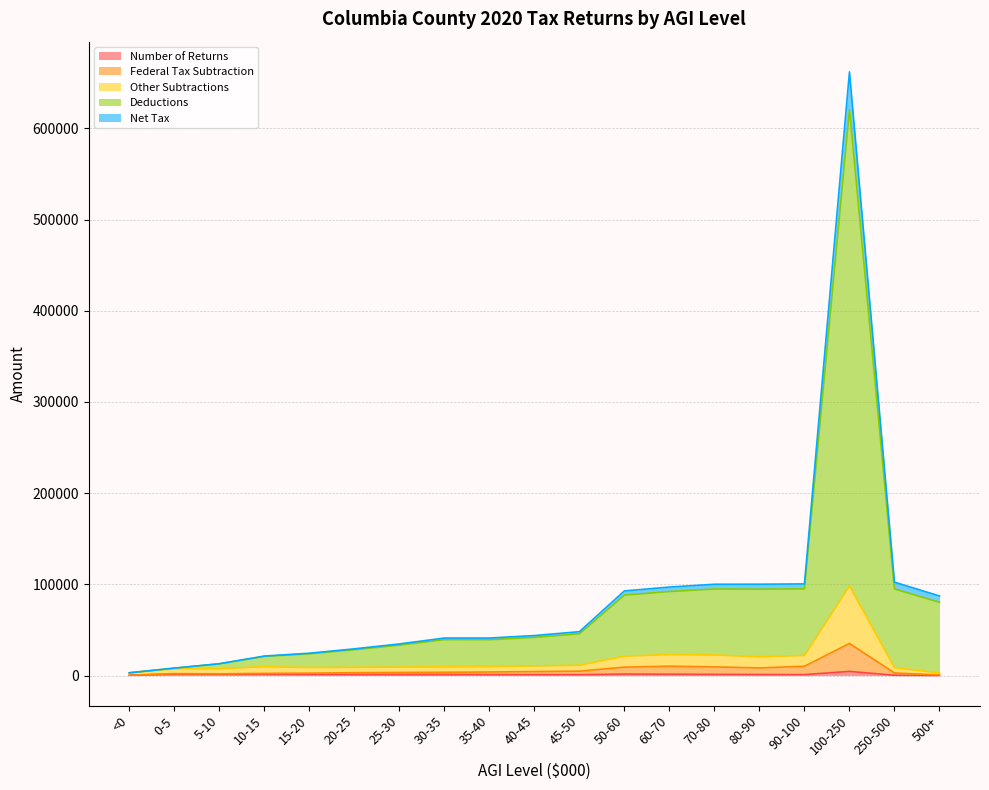

Does the chart have visible grid lines?

Yes